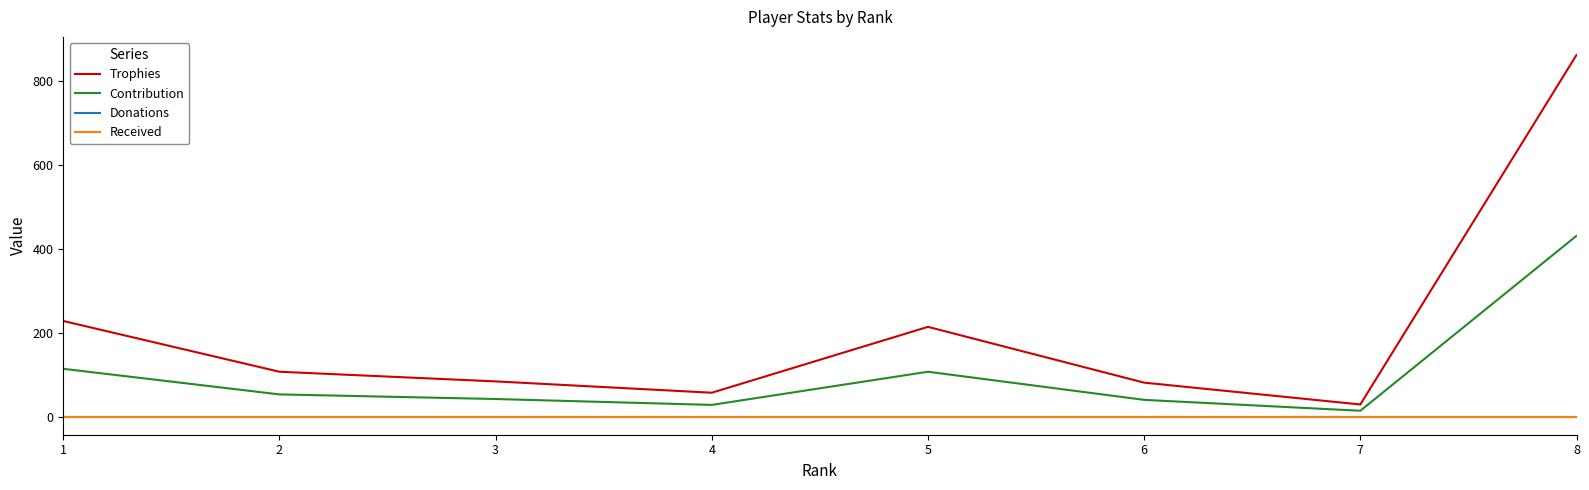

Does the chart have visible grid lines?

No